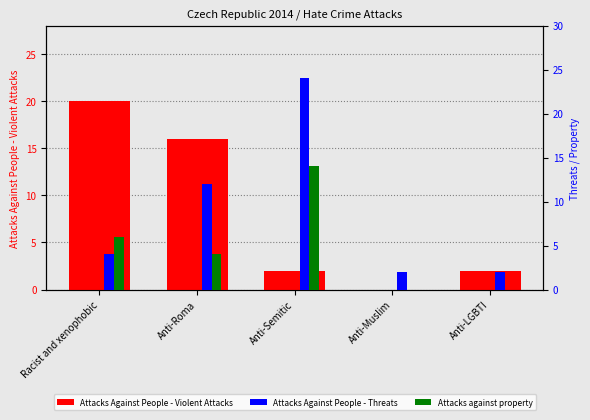

What is the sum of the Attacks Against People - Threats values at Racist and xenophobic and Anti-Muslim?

6